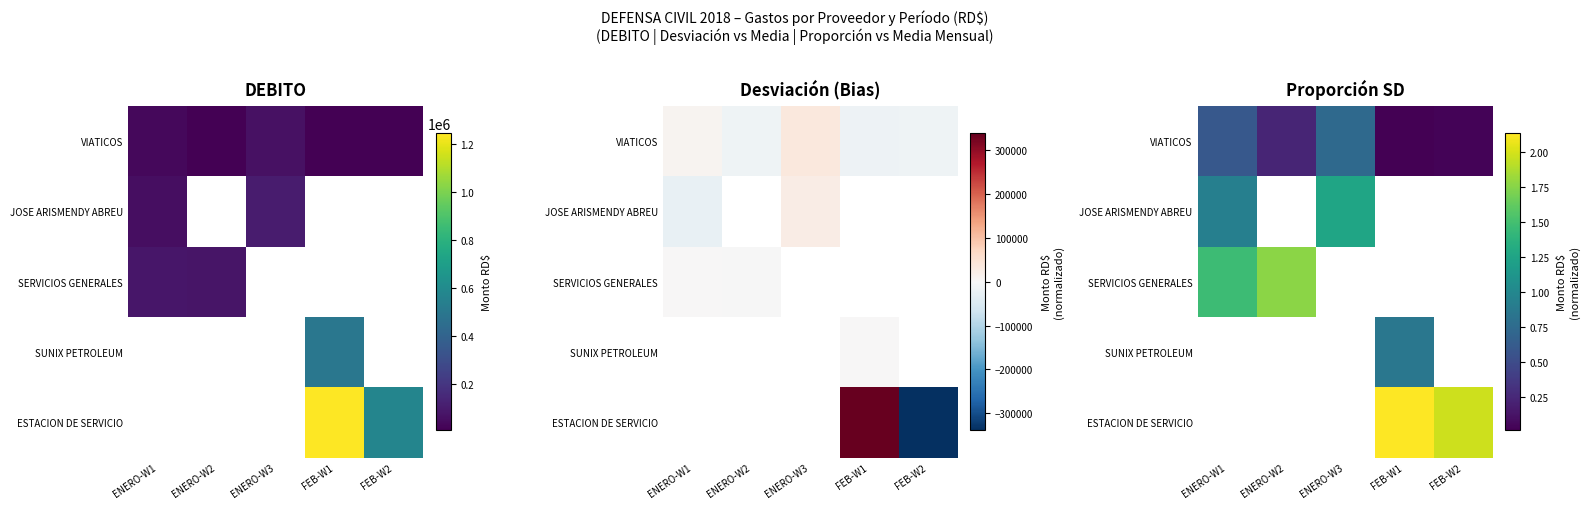

How many data points in JOSE ARISMENDY ABREU are above 1?

1